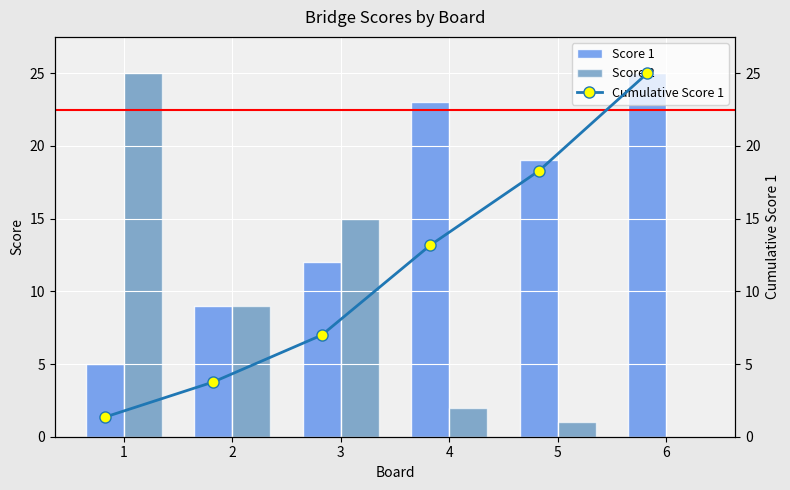

The Score 1 series shows 12 at 2. True or false?

False